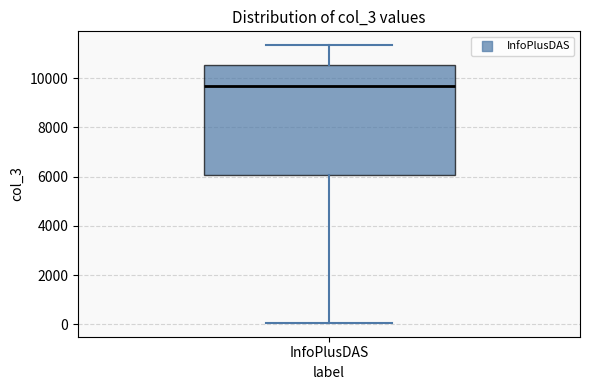

Transcribe this box plot: give where the median line is, the range the box spans, and where the two whiskers end, as read against the y-axis. The values are not printed on the chart, so give them approximately, as read against the axis.

median 9800, box 6000 to 10600, whiskers 0 to 11400